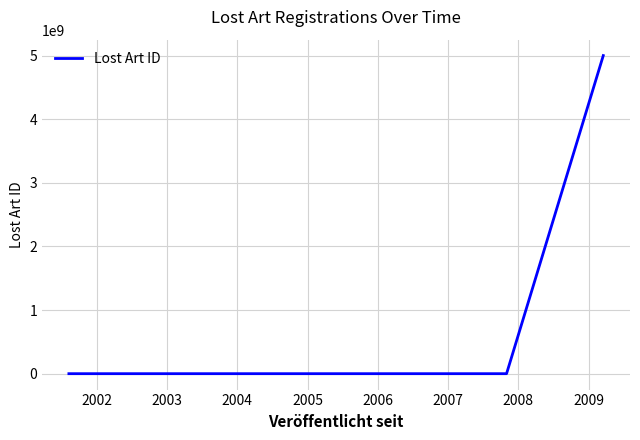

What is the greatest value displayed?

5000010166